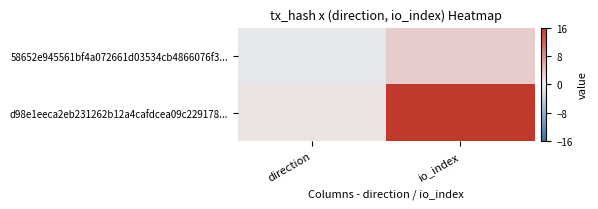

What is the spread (max minus min) of values at io_index?

13